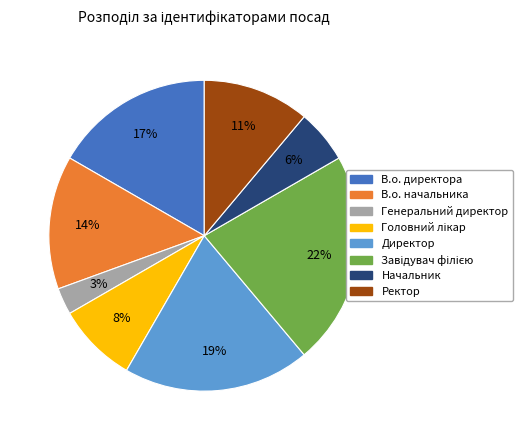

Between Ректор and Генеральний директор, which is larger?

Ректор